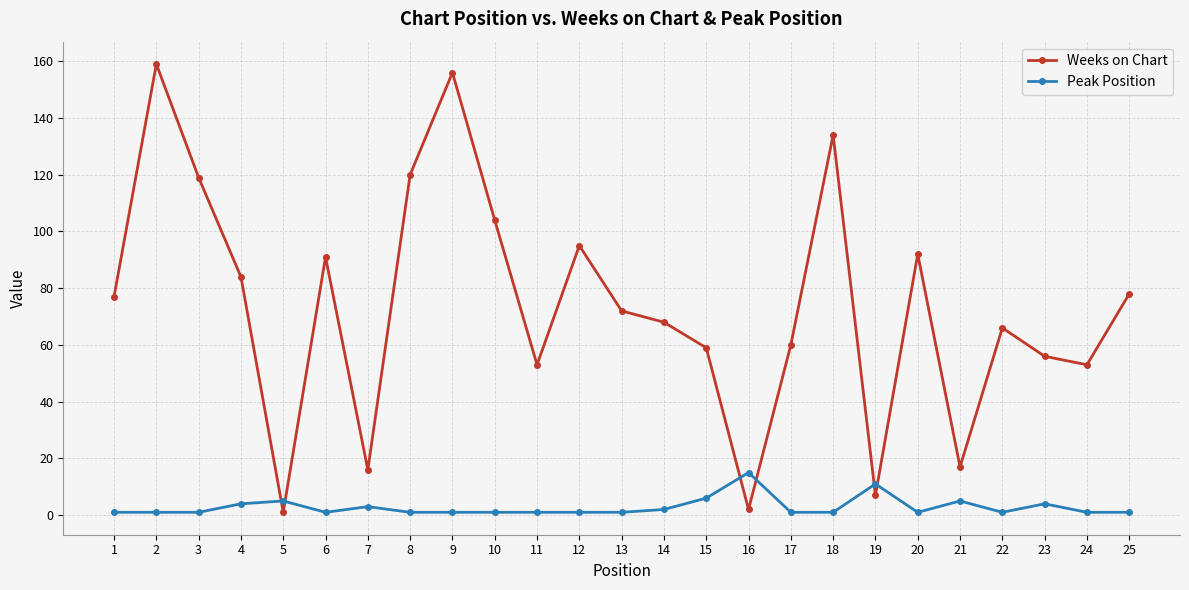

What is the difference between the highest and lowest values at 8?

119